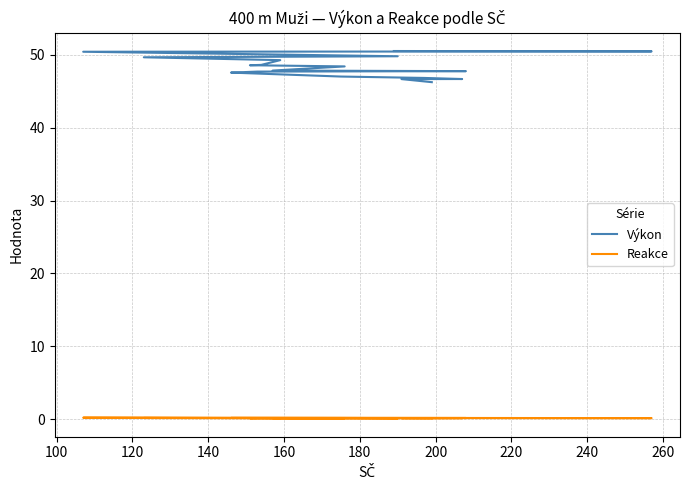

True or false: Reakce and Výkon cross at least once.

False